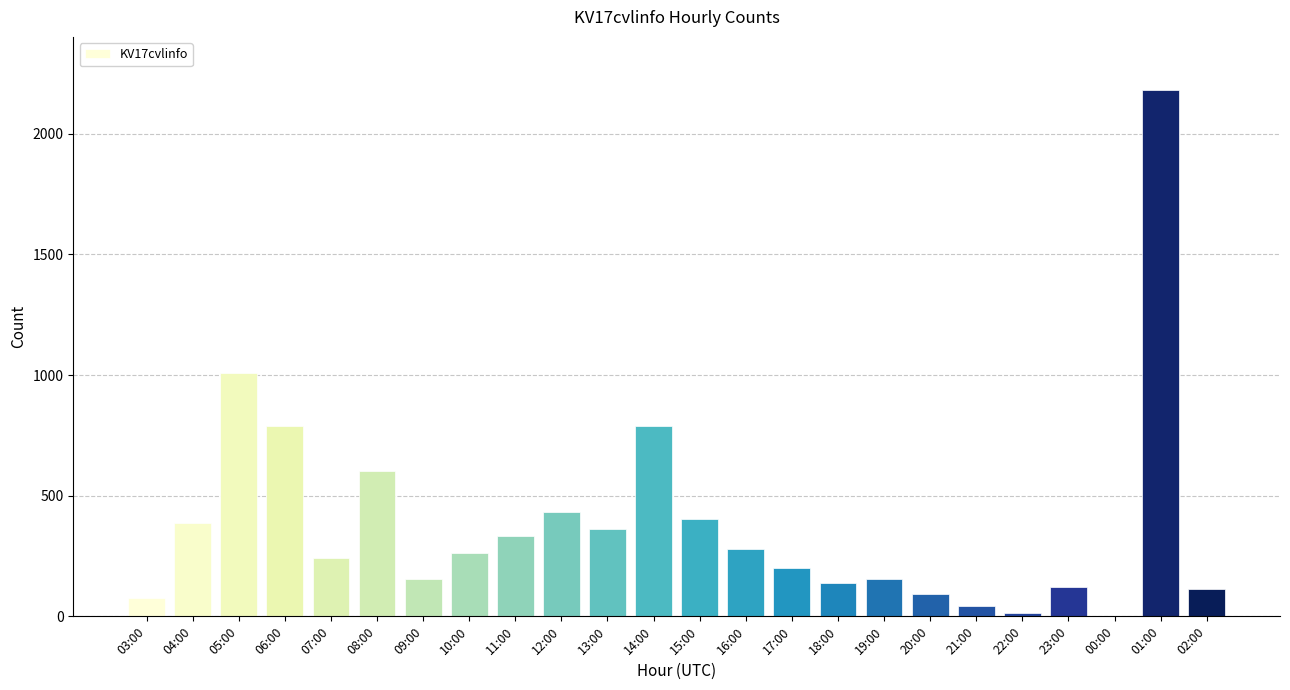

True or false: the data shows 2183 at 01:00.

True